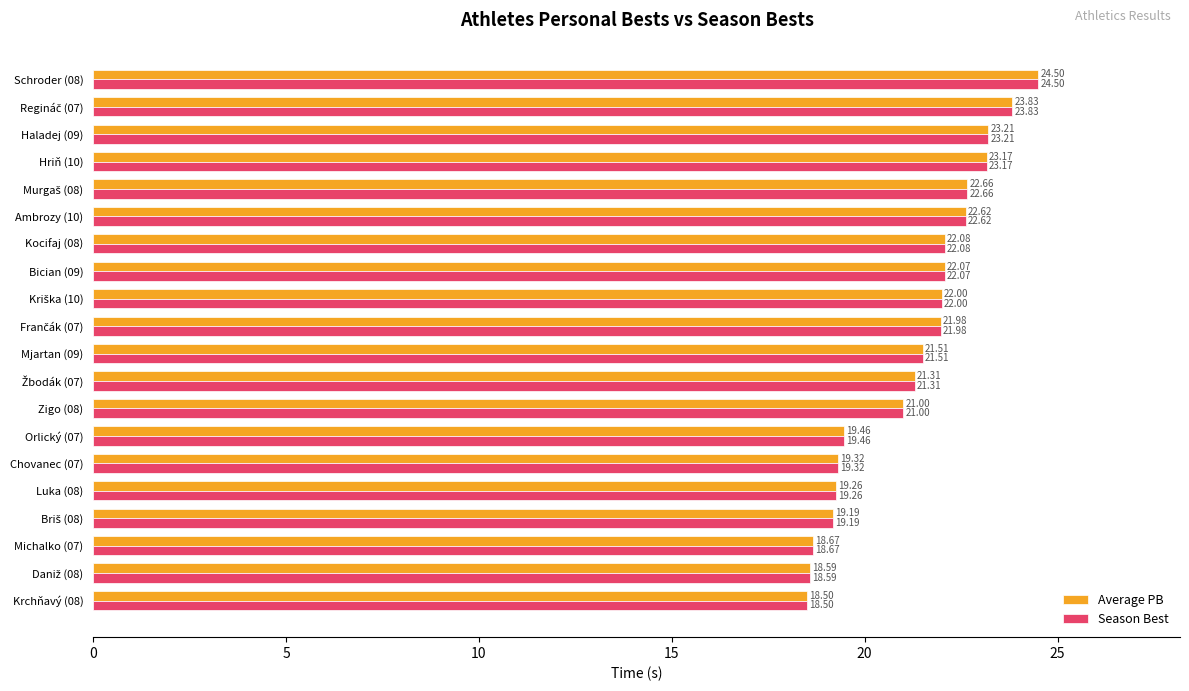

What is the sum of the Season Best values at Chovanec (07) and Mjartan (09)?

40.8